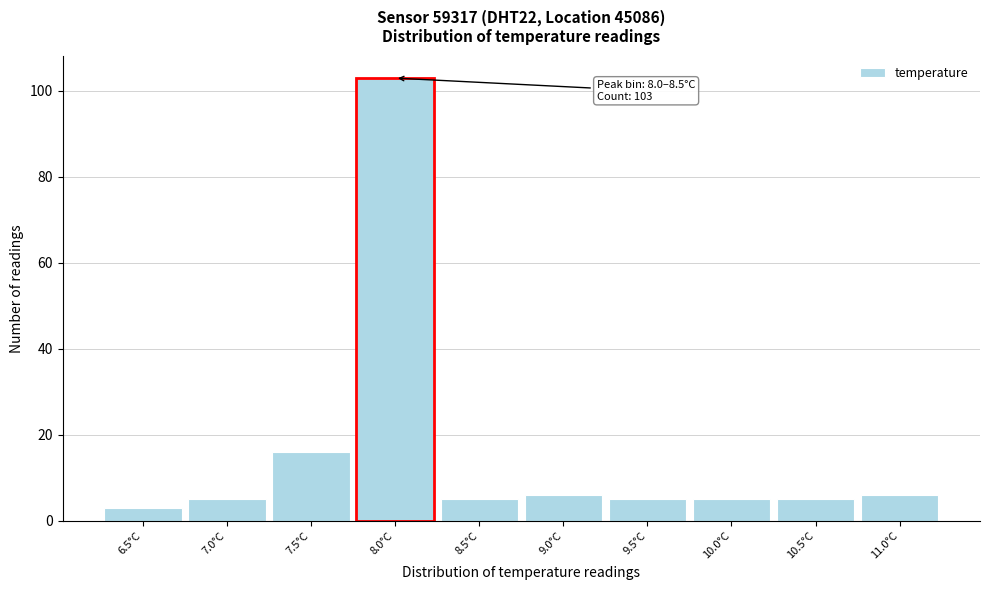

Reading left to right, what are all the values shown in this chart?

3	5	16	103	5	6	5	5	5	6